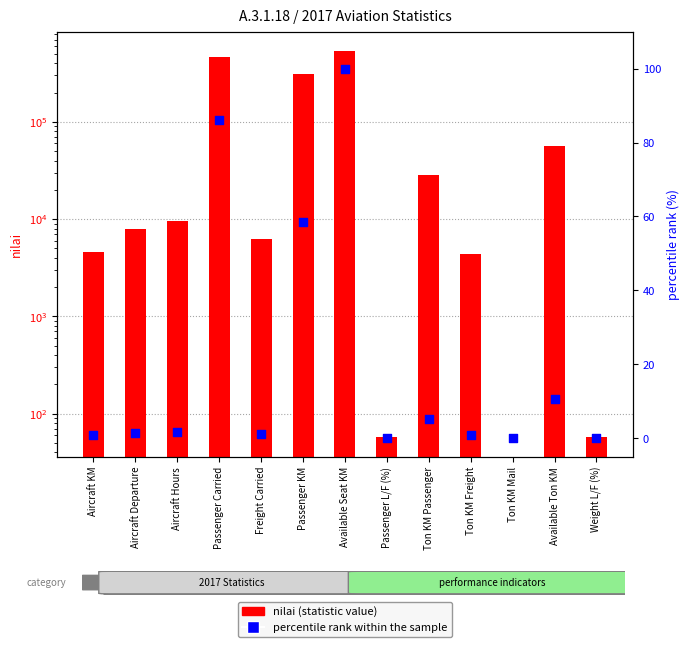

Is the value of nilai (statistic value) at Passenger L/F (%) greater than the value of percentile rank within the sample at Aircraft KM?

Yes